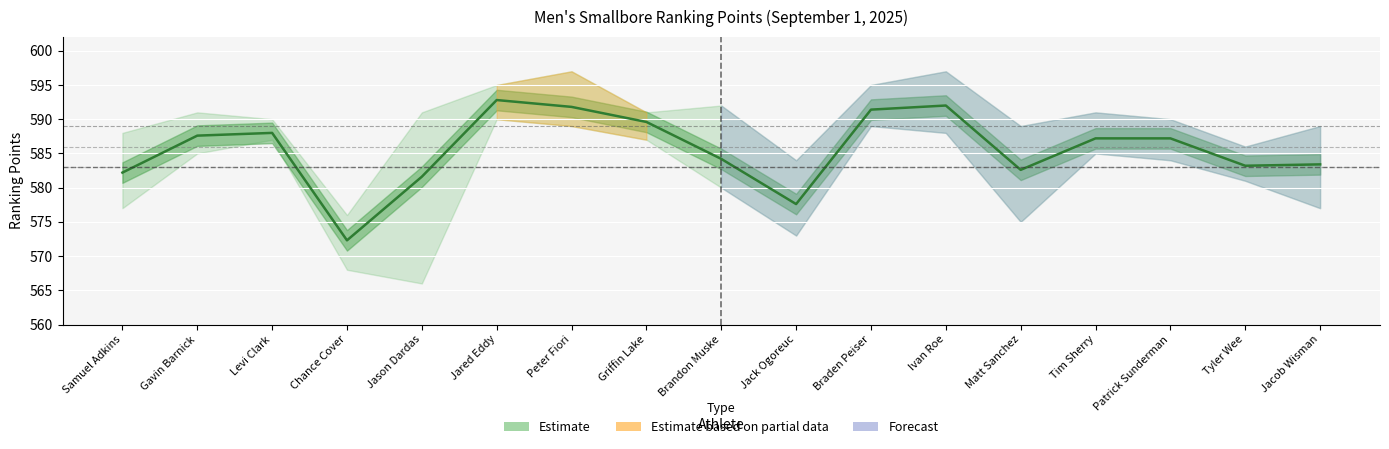

True or false: there are more than 0 points higher than both neighbors.

True